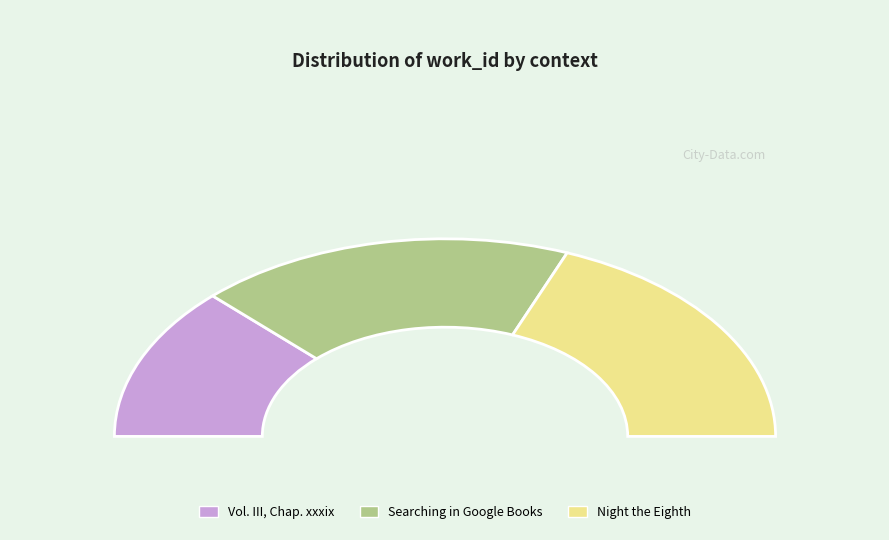

To the nearest percent, what is the difference between the Searching in Google Books and Night the Eighth slice percentages?

1%